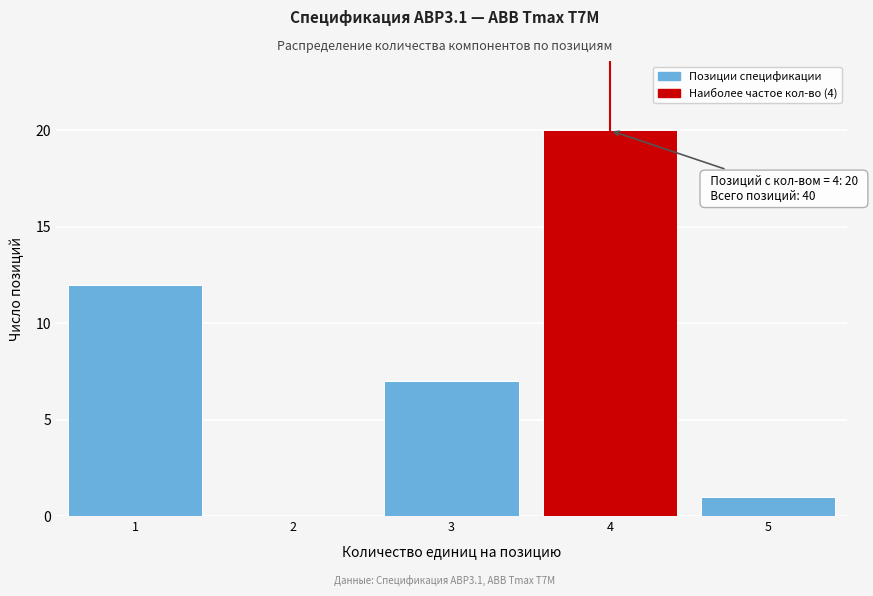

Reading right to left, what are all the values shown in this chart?

5=1	4=20	3=7	2=0	1=12